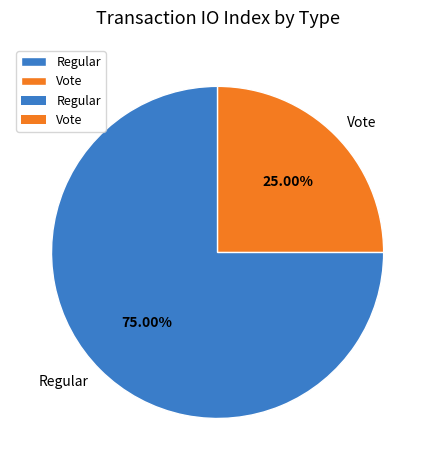

What percentage is NOT represented by Regular?

25.0%